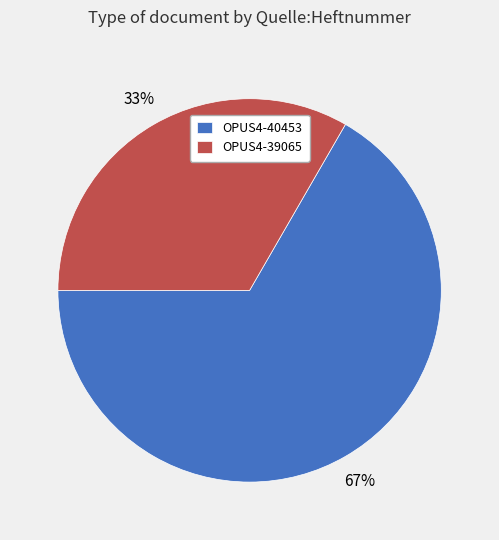

Is it true that OPUS4-40453 is 67% of the pie?

True